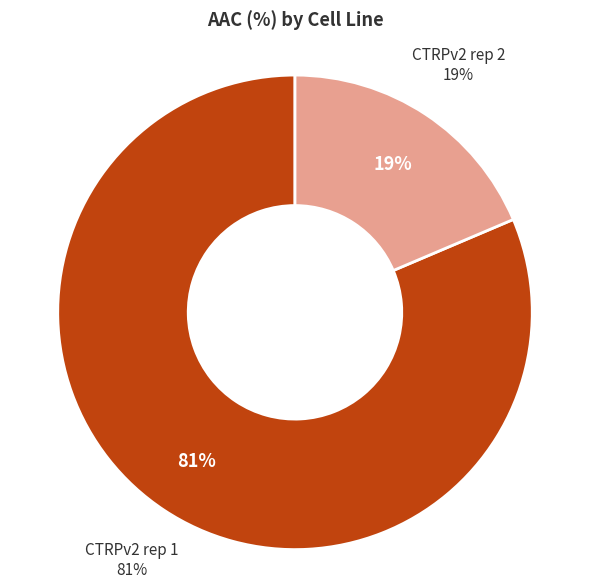

What is the majority slice?

CTRPv2 rep 1